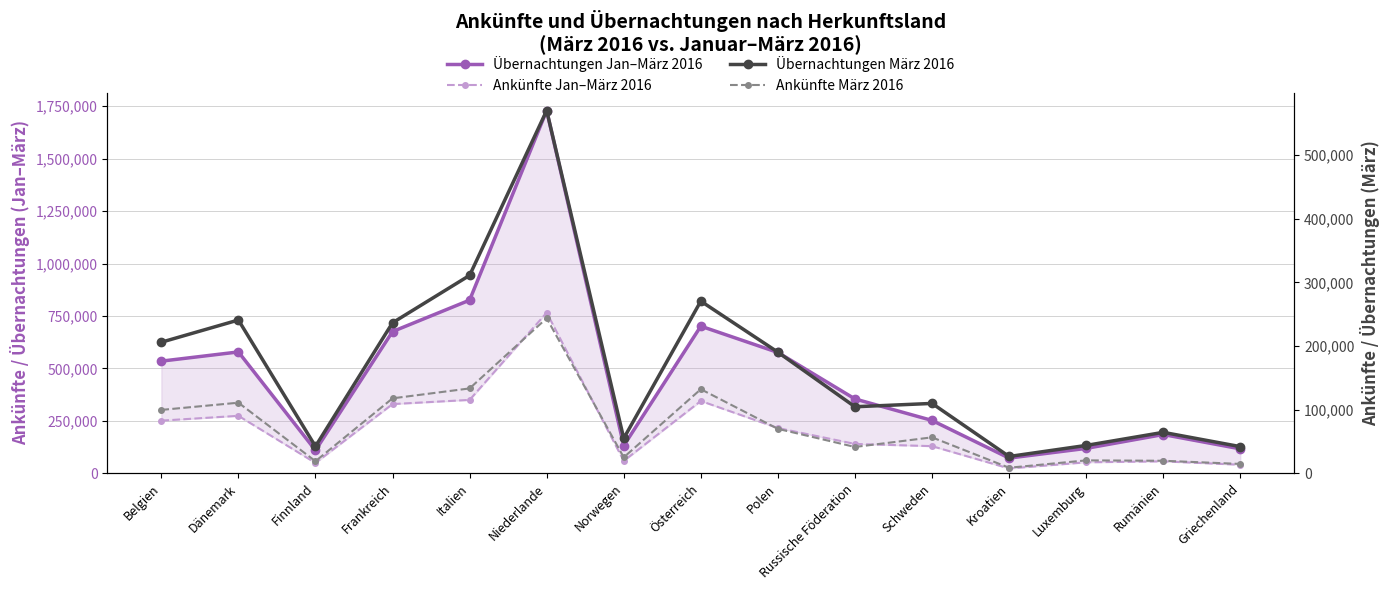

What is the difference between the maximum and second lowest values in the Ankünfte Jan–März 2016 series?

725154